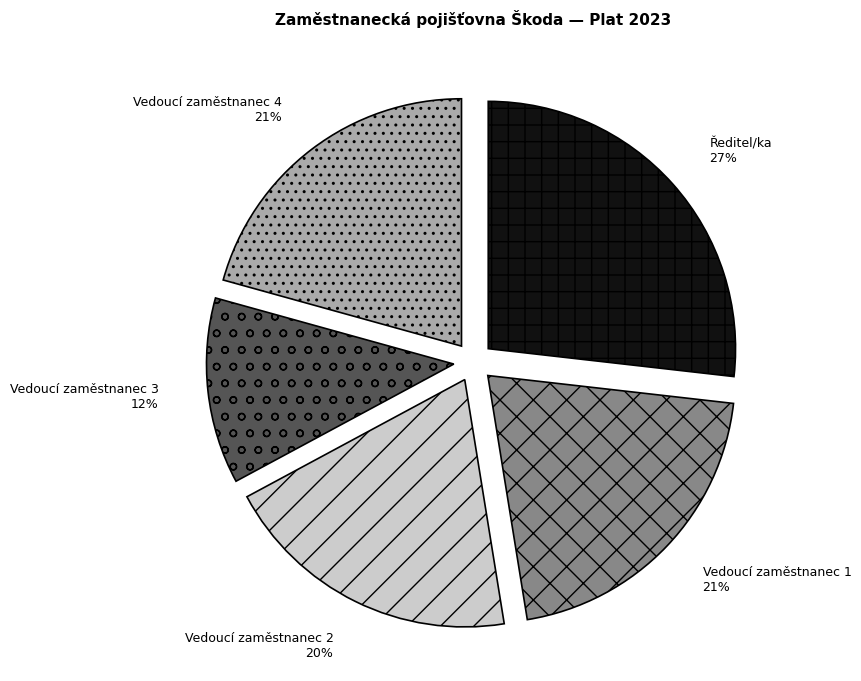

Which category has the biggest portion of the pie?

Ředitel/ka